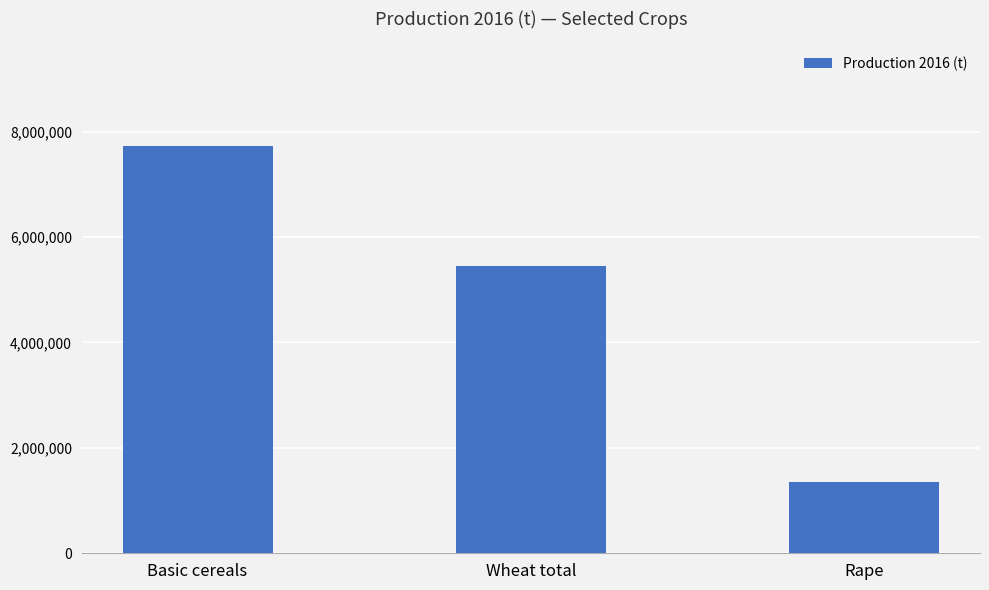

At which category does the chart reach its peak across all series?

Basic cereals